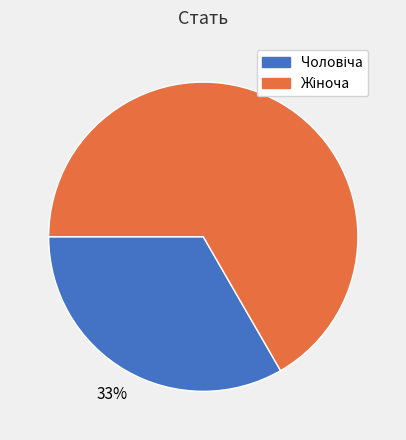

How many segments does this pie chart have?

2